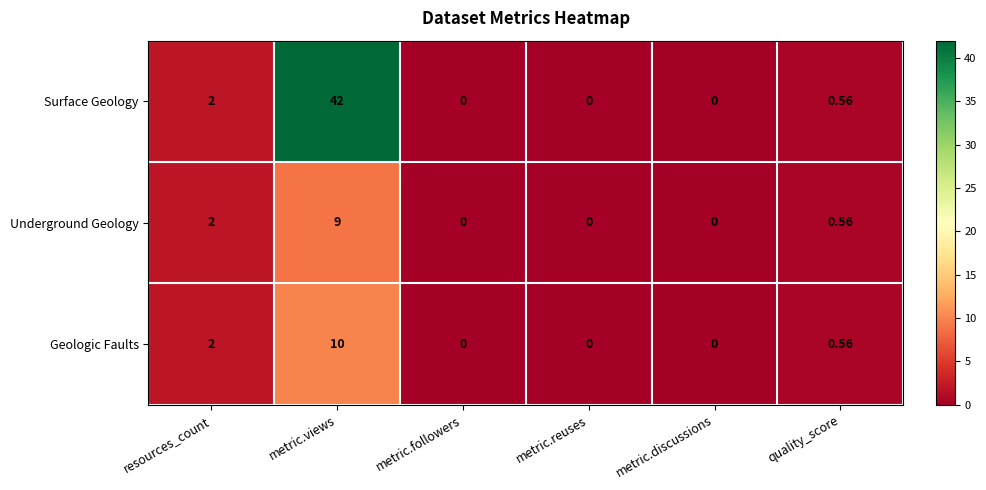

How many series are shown in this chart?

3